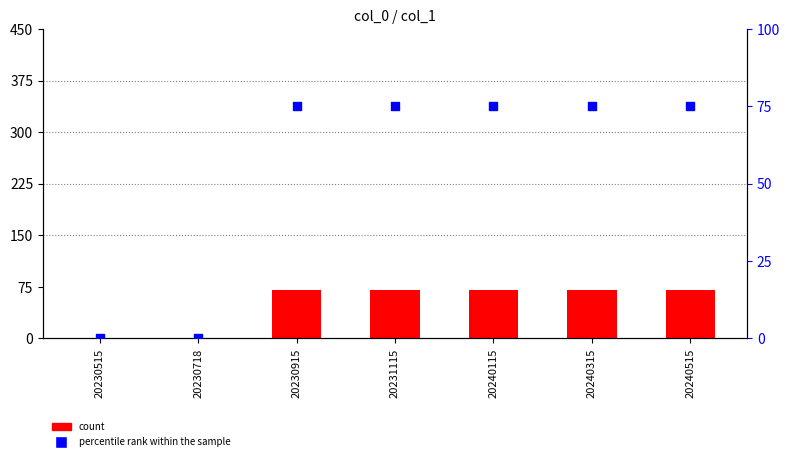

At which category is the sum across all series the highest?

20230915